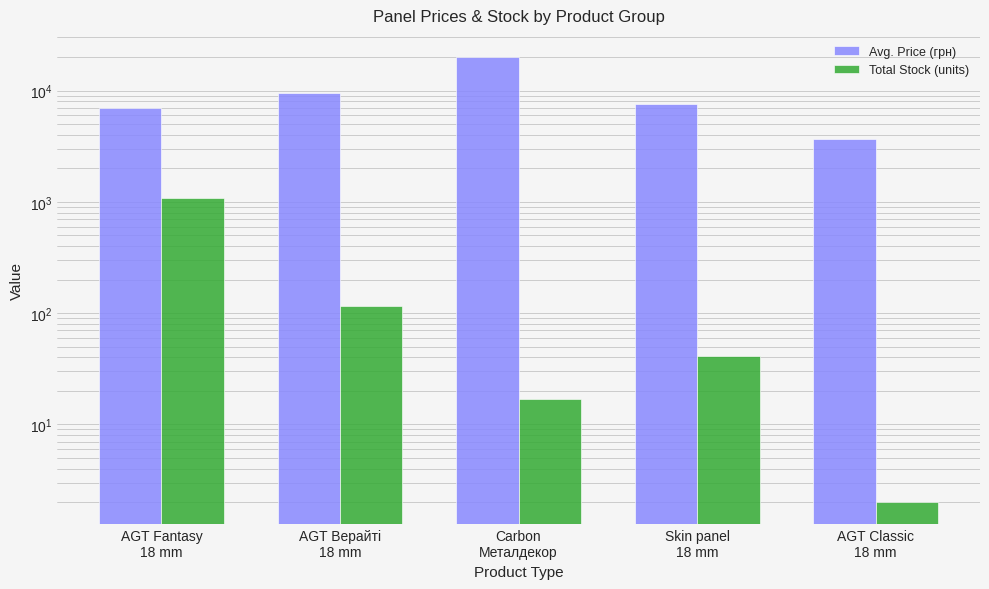

Are the bars grouped side by side (vs. stacked)?

Yes